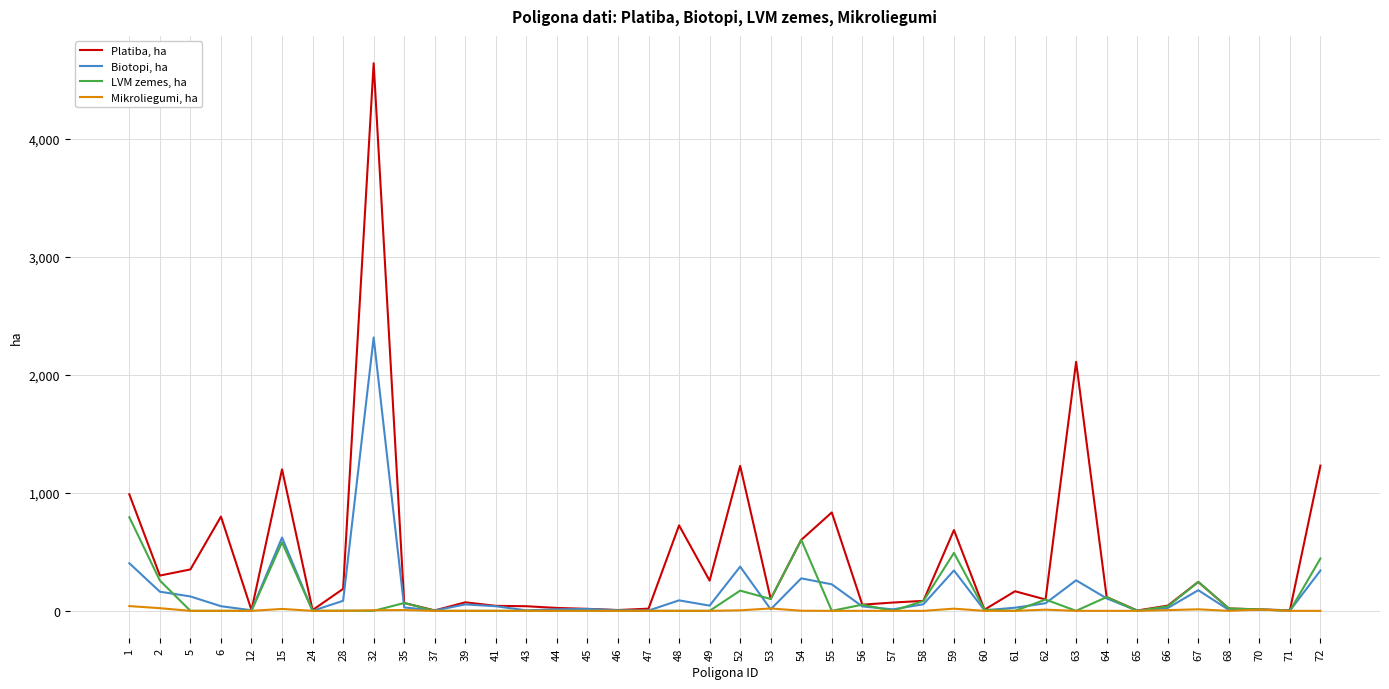

What is the sum of the Mikroliegumi, ha values at 70 and 63?

10.5